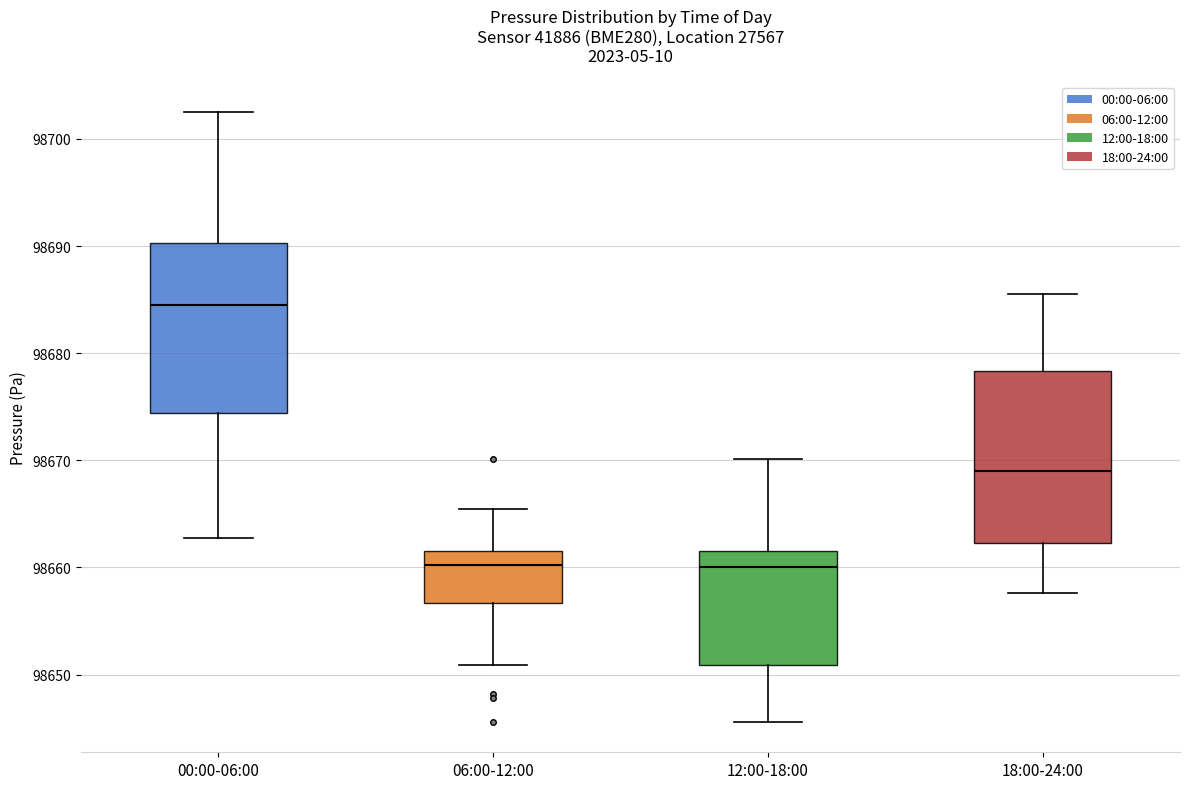

Which box's median line is the highest?

00:00-06:00